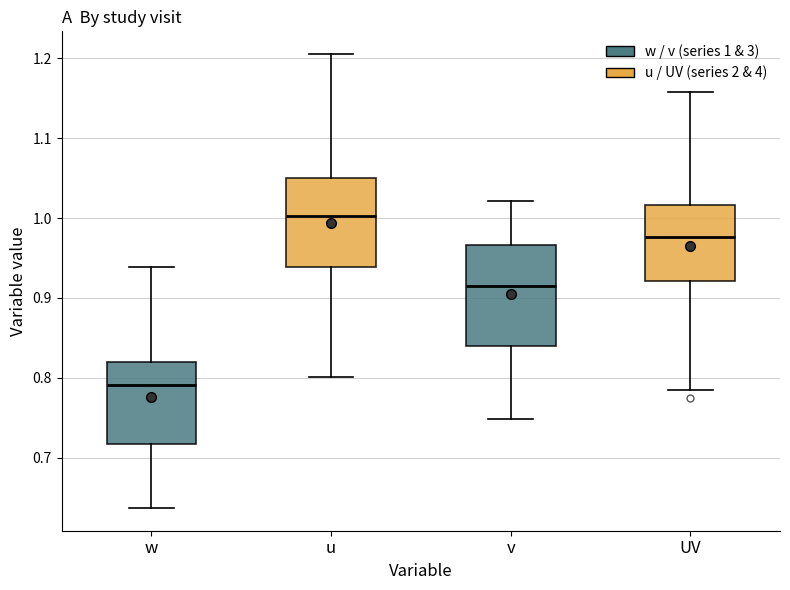

Reading left to right, transcribe this box plot: for each box, give where its median line is, the range the box spans, and where its two whiskers end, as read against the y-axis. The values are not printed on the chart, so give them approximately, as read against the axis.

w: median 0.79, box 0.72 to 0.82, whiskers 0.64 to 0.94
u: median 1.00, box 0.94 to 1.05, whiskers 0.80 to 1.21
v: median 0.91, box 0.84 to 0.97, whiskers 0.75 to 1.02
UV: median 0.98, box 0.92 to 1.02, whiskers 0.78 to 1.16